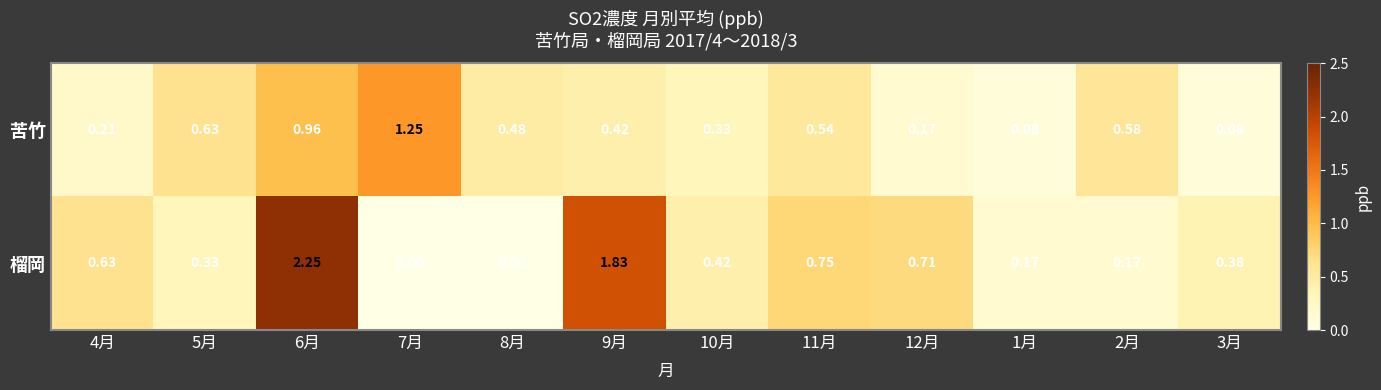

Which series has the widest spread of values?

榴岡